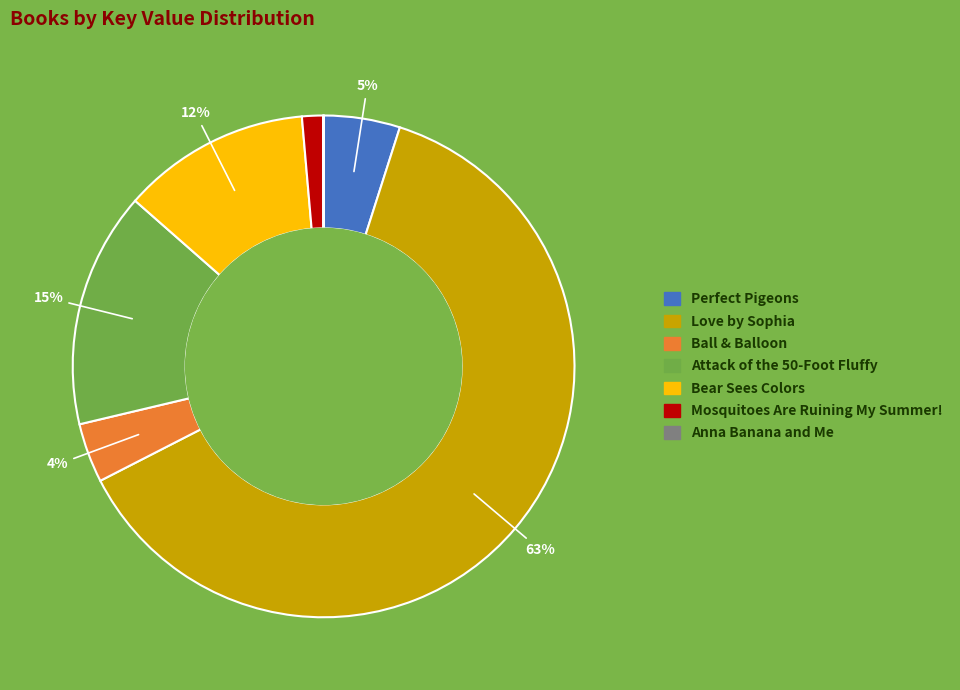

Is Perfect Pigeons the majority of the pie?

No